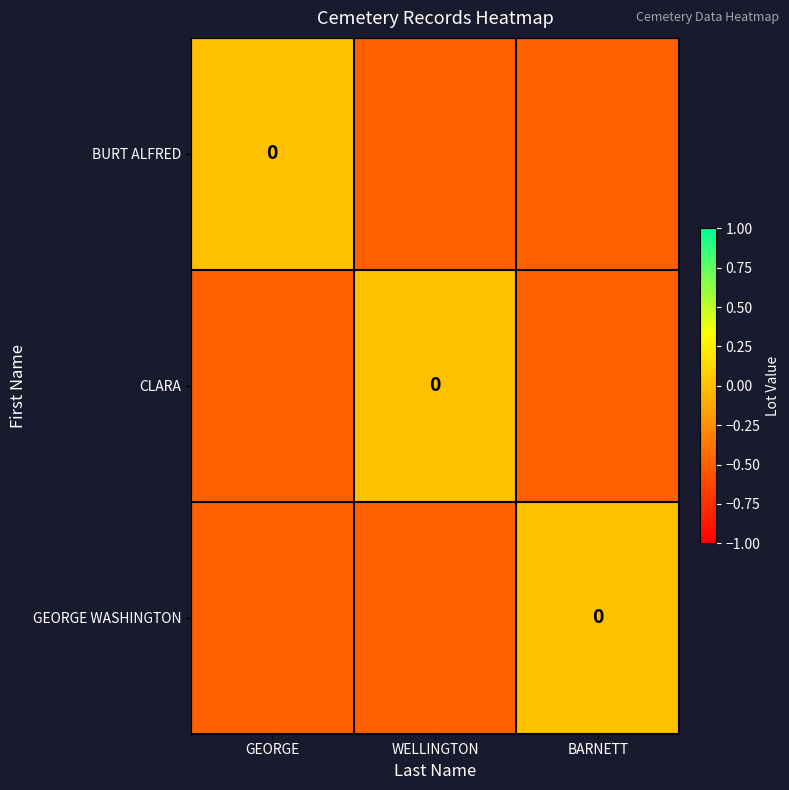

What is the difference between the maximum and minimum values in the BURT ALFRED series?

0.5